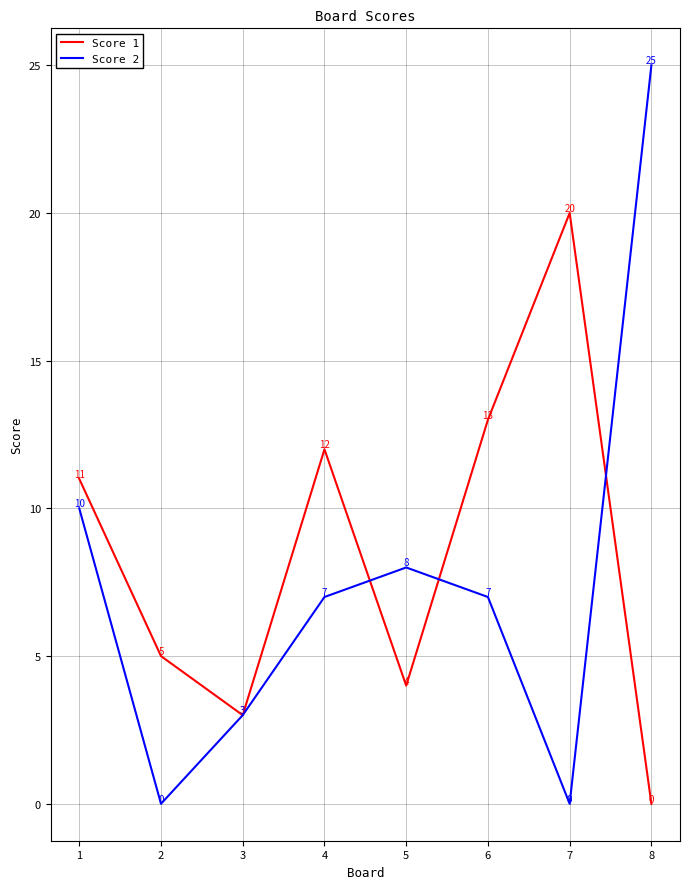

What is the maximum value shown in the chart?

25